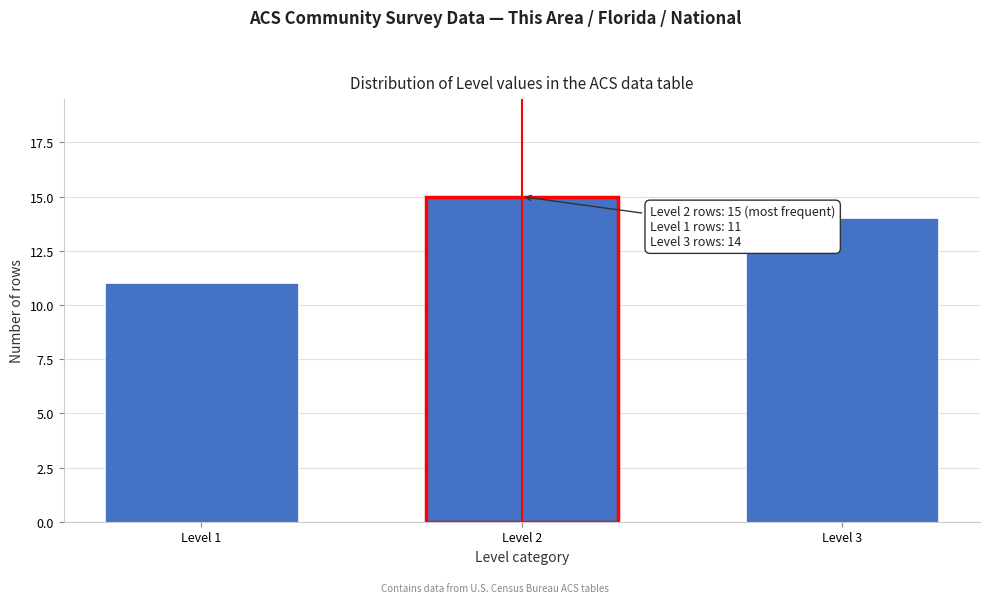

Reading left to right, what are all the values shown in this chart?

11	15	14